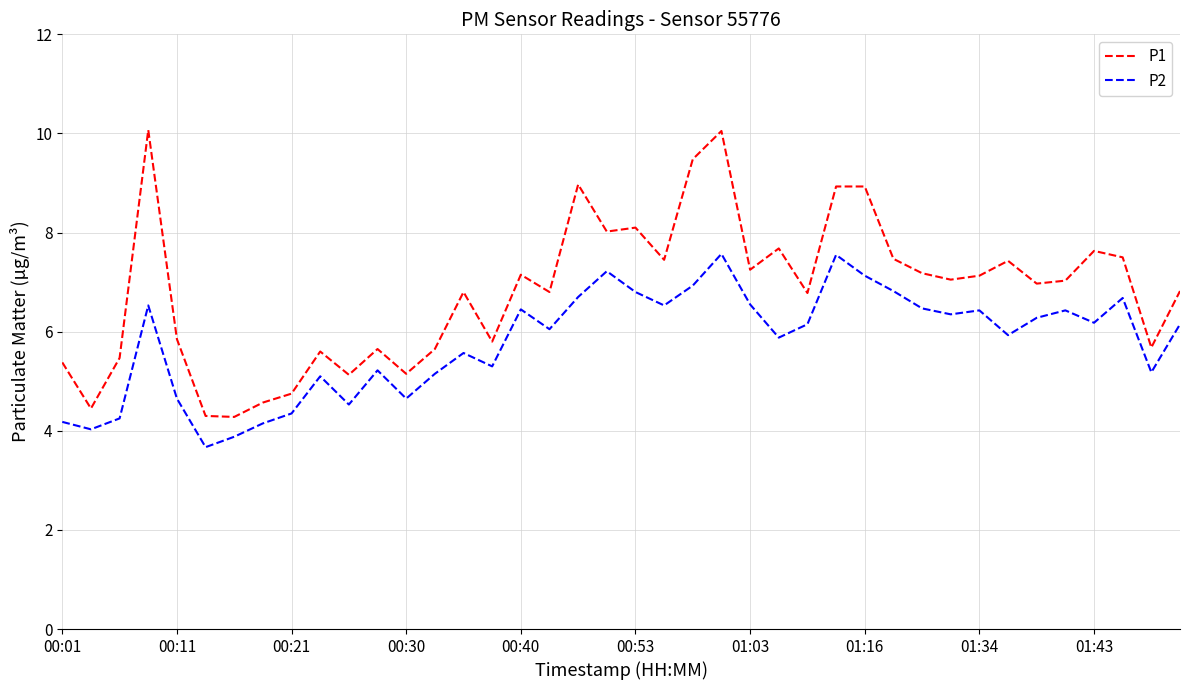

What is the smallest value displayed?

3.7